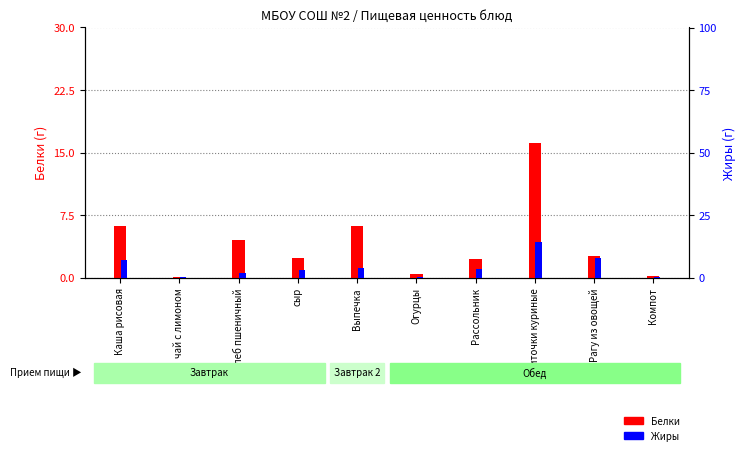

Which series changed the most between Биточки куриные and Компот?

Белки